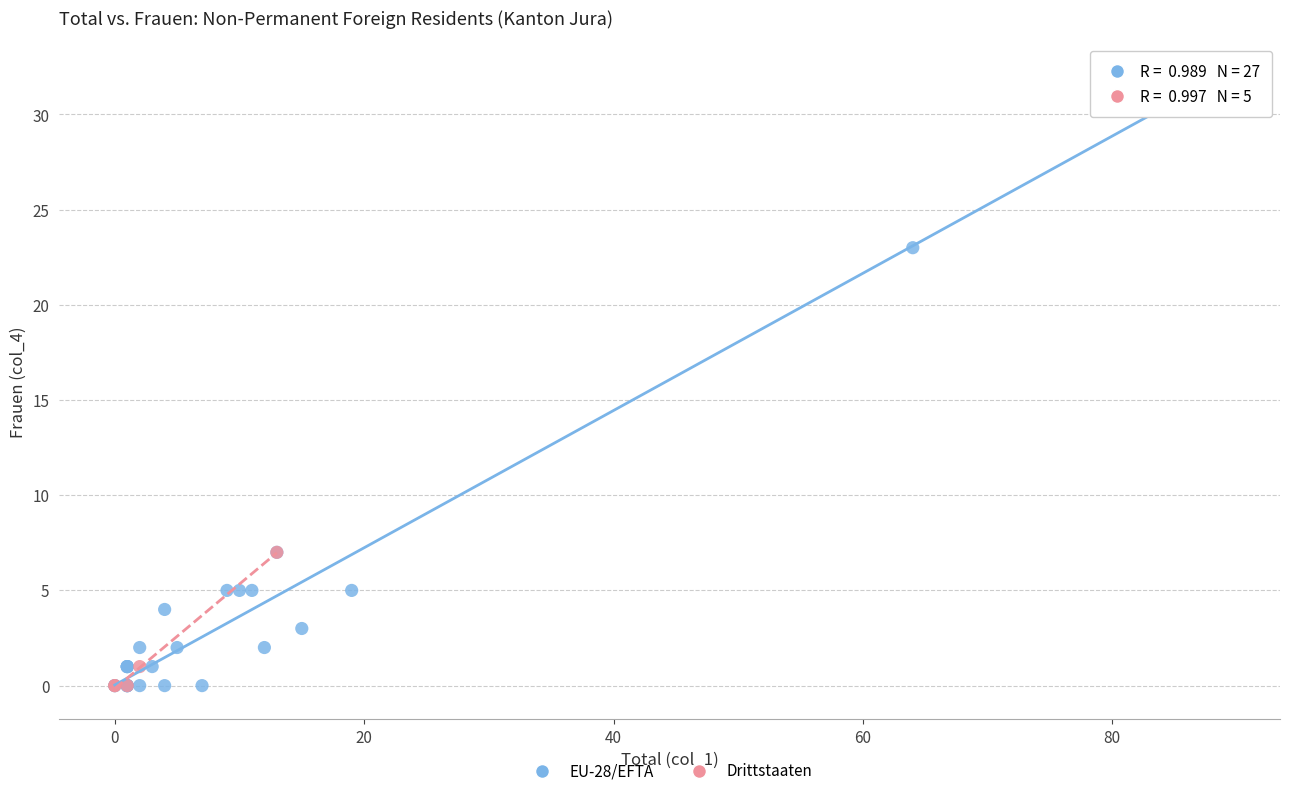

Which series has the largest Y range (max minus min)?

EU-28/EFTA